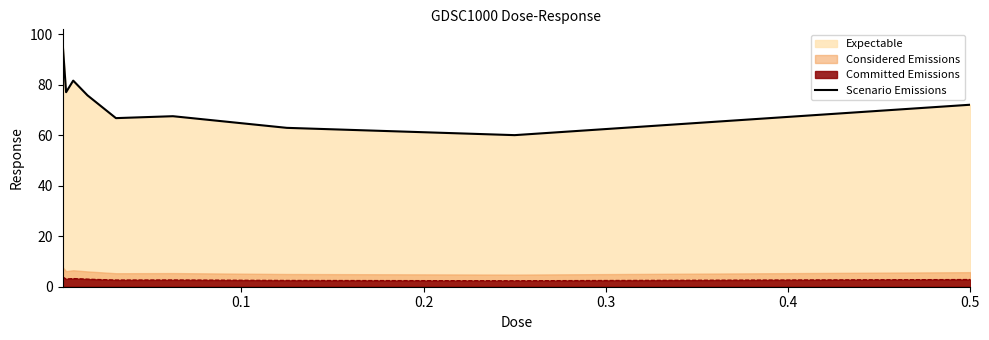

How many interior local peaks (higher than both neighbors) does the data have?

2